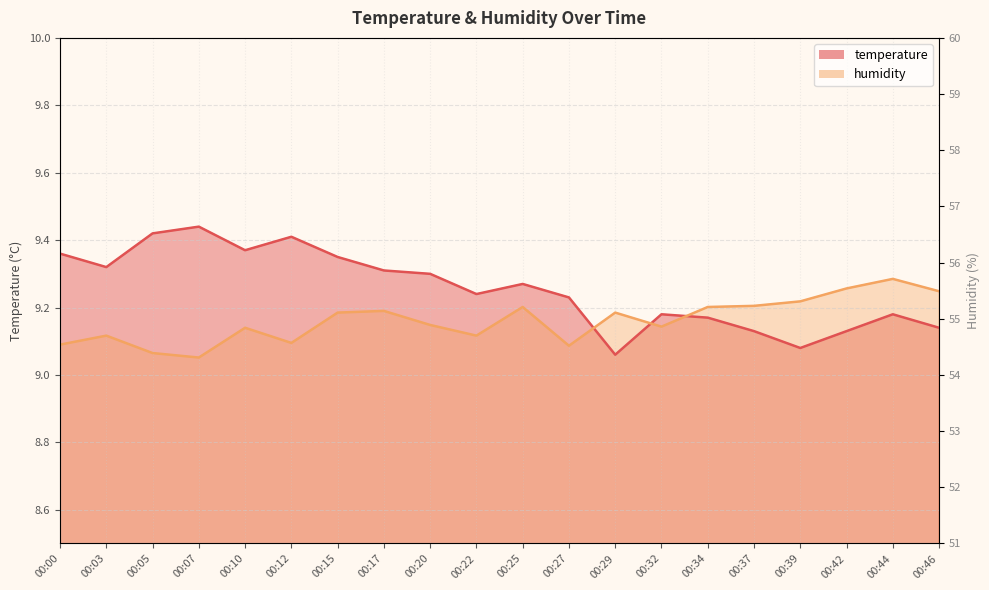

How many intersections are there between temperature and humidity?

3